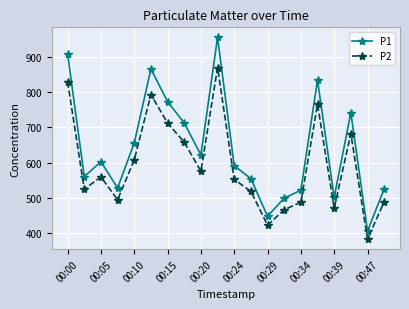

What is the value of the P2 point at the 4th from the left?

494.5